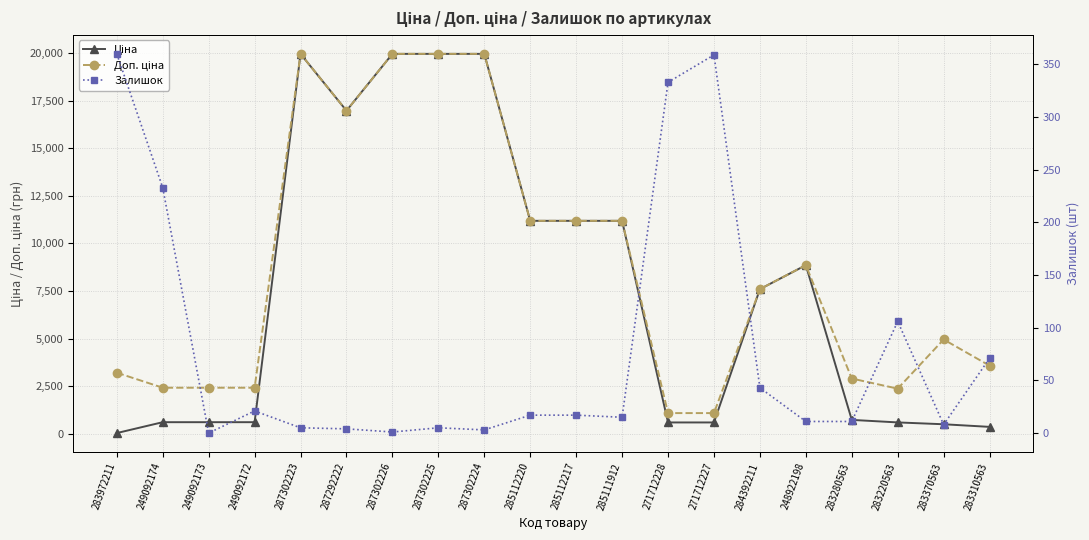

What is the difference between the highest and lowest values at 283310563?

3502.9